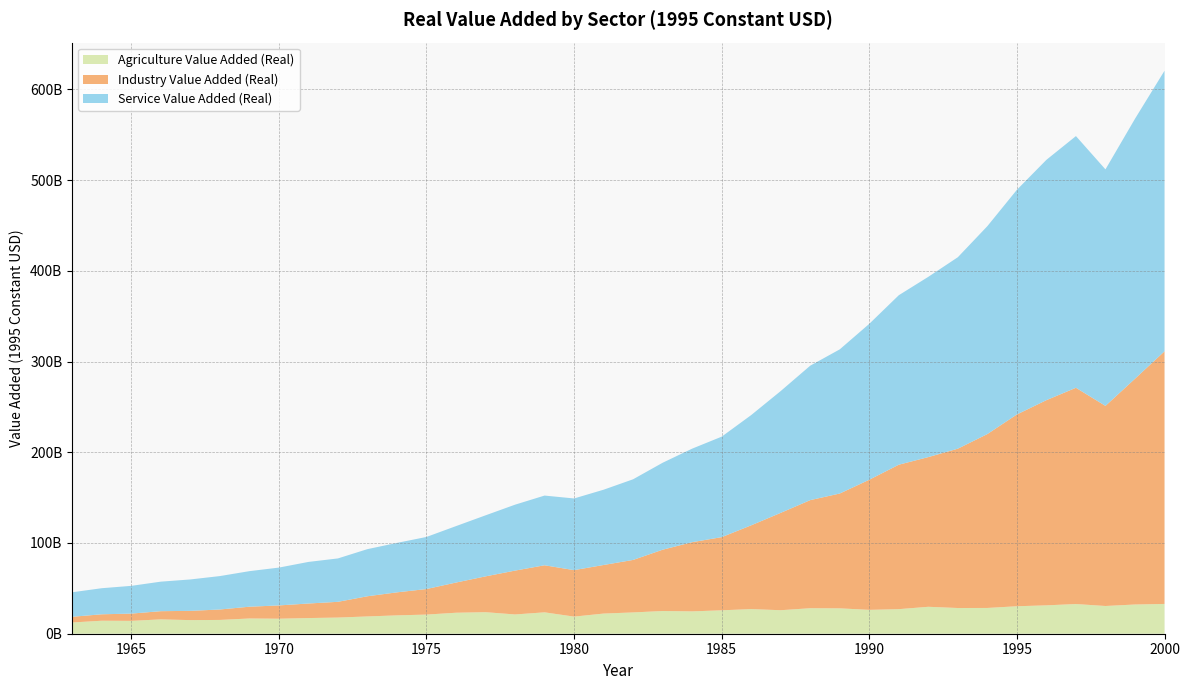

Reading left to right, extract all data points from this chart.

Agriculture Value Added (Real): 12381000000	14317000000	14163000000	15806000000	15000000000	15195000000	16790000000	16555000000	17258000000	17811000000	19040000000	20226000000	21096000000	23126000000	23732000000	21231000000	23567000000	18861000000	22209000000	23467000000	25025000000	24625000000	25806000000	27147000000	25907000000	28108000000	27966000000	26303000000	27076000000	29680000000	28330000000	28396000000	30279000000	31273000000	32718000000	30559000000	32198000000	32827000000
Industry Value Added (Real): 6298065854	7104546658	8014299054	9040547189	10198208594	11504111018	12977237040	14639000000	16038000000	17343000000	22247000000	25377000000	28159000000	33272000000	39466000000	48330000000	51870000000	51221000000	53550000000	57865000000	67570000000	76279000000	80631000000	92340000000	107310000000	119140000000	126560000000	143420000000	159200000000	164990000000	175610000000	191670000000	211370000000	226160000000	238340000000	220550000000	248820000000	278410000000
Service Value Added (Real): 27011392337	28738523993	30576089932	32531151418	34611221217	36824292467	39178869397	41684000000	45826000000	47827000000	51934000000	54507000000	57397000000	62196000000	67265000000	72655000000	76825000000	78994000000	82956000000	88889000000	95835000000	103070000000	110740000000	121500000000	134250000000	148190000000	158880000000	171830000000	186800000000	198690000000	211020000000	229130000000	247610000000	264850000000	277400000000	260660000000	286500000000	309210000000